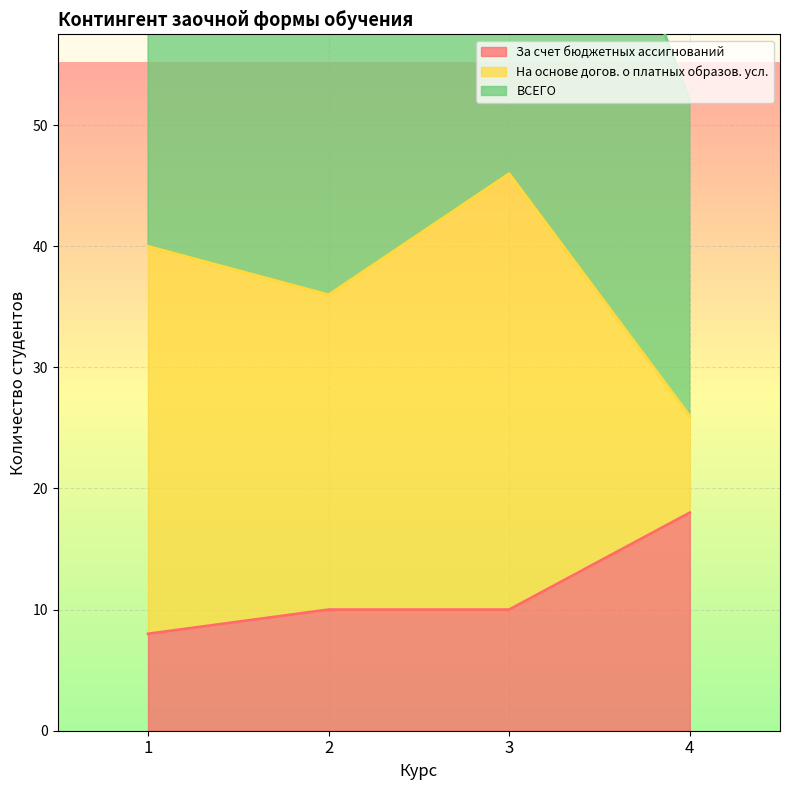

What are all the series names shown in the legend?

За счет бюджетных ассигнований, На основе догов. о платных образов. усл., ВСЕГО